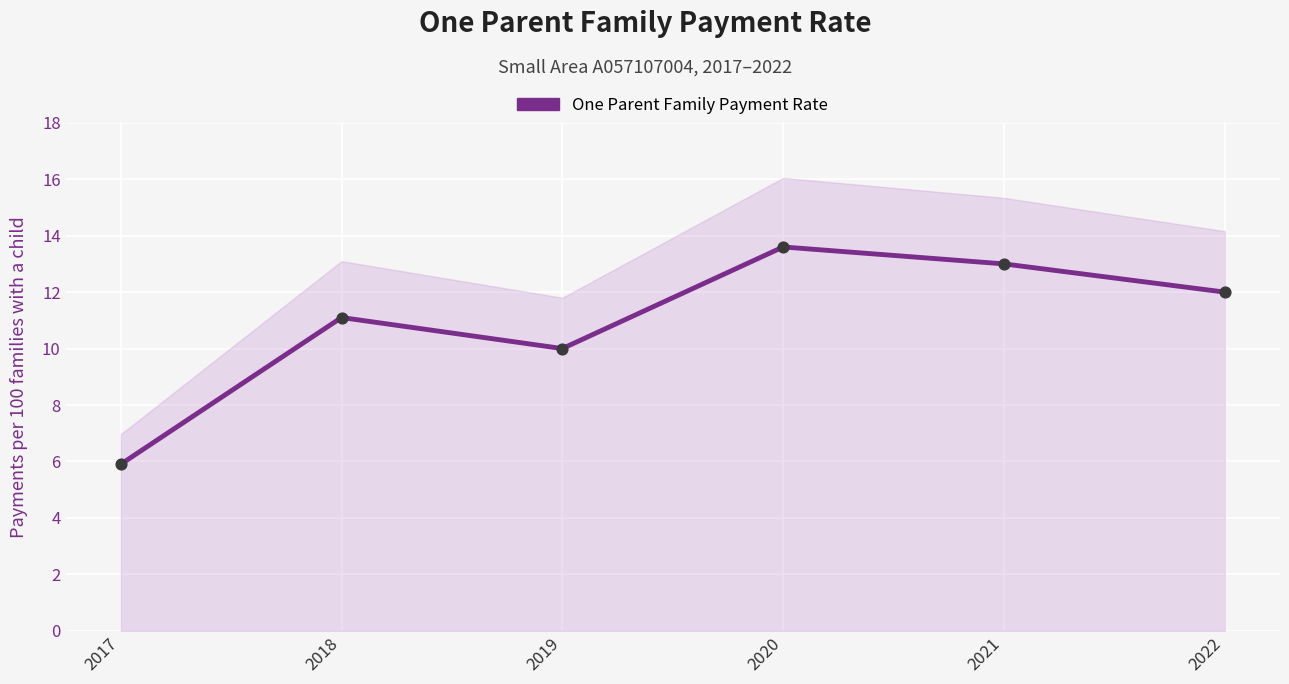

What is the ratio of the value at 2020 to the value at 2018?

1.2